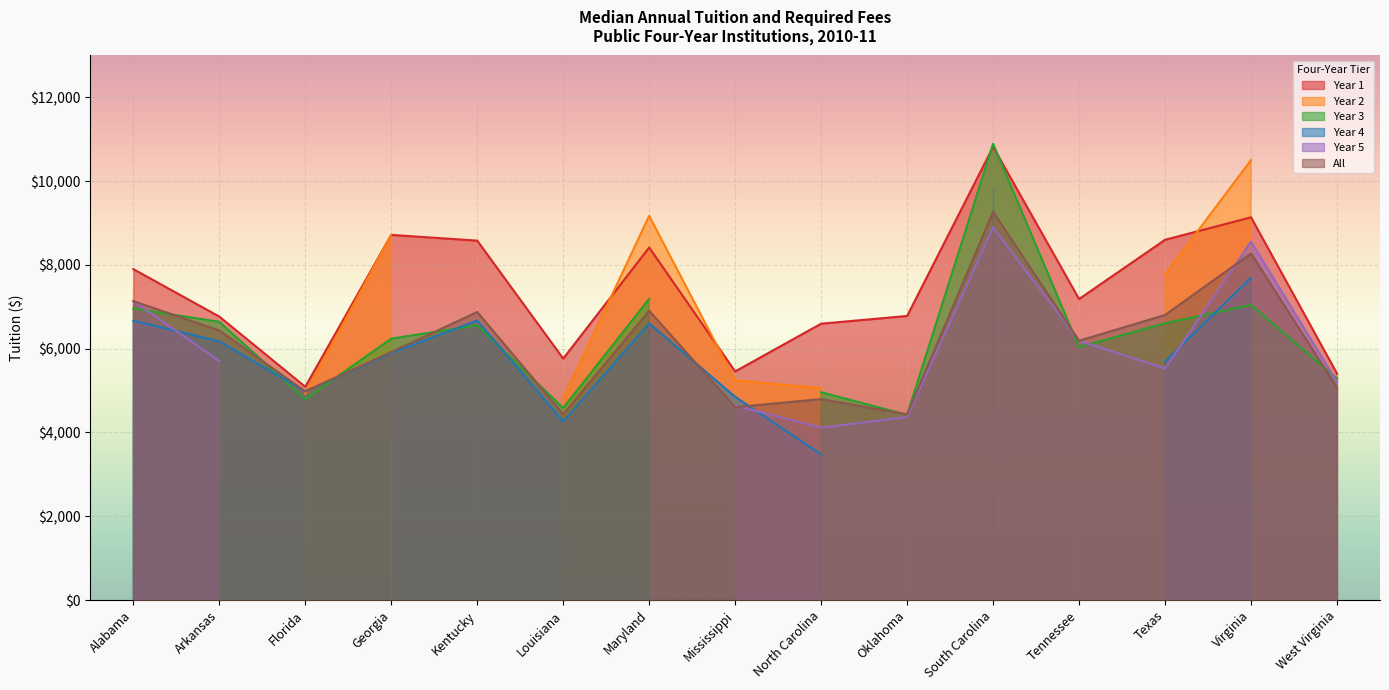

At which label does Year 5 first exceed 5203?

Alabama